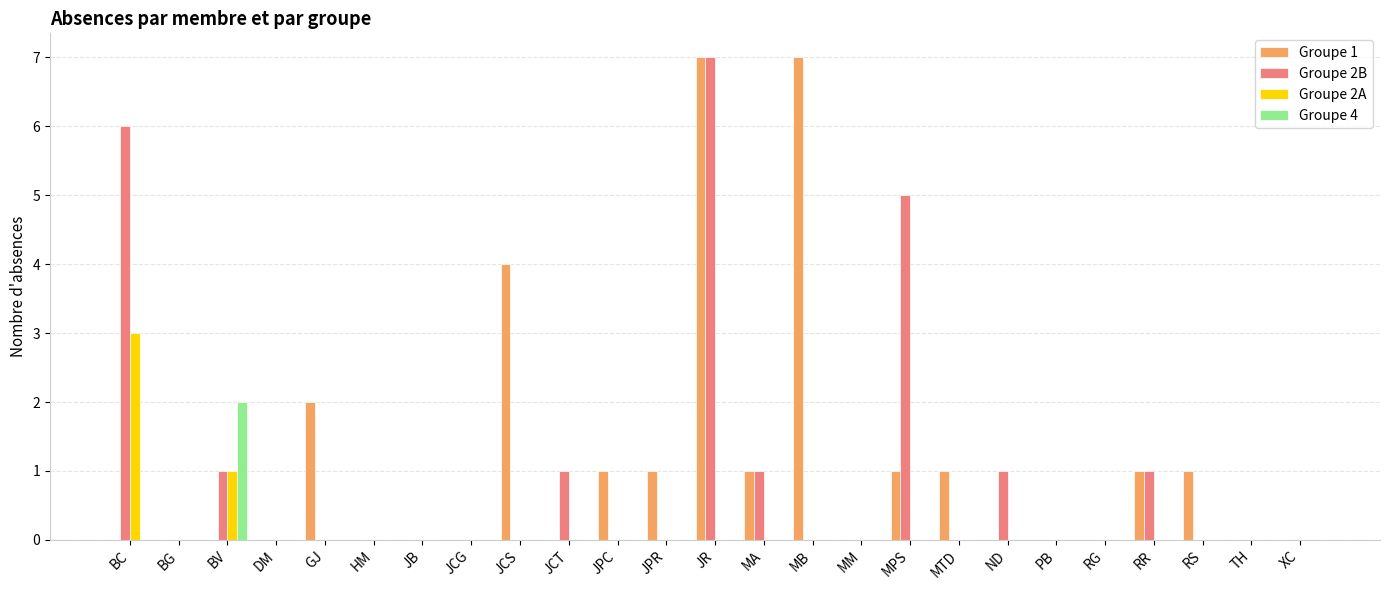

Where is Groupe 2A nearest to the value 1?

BV